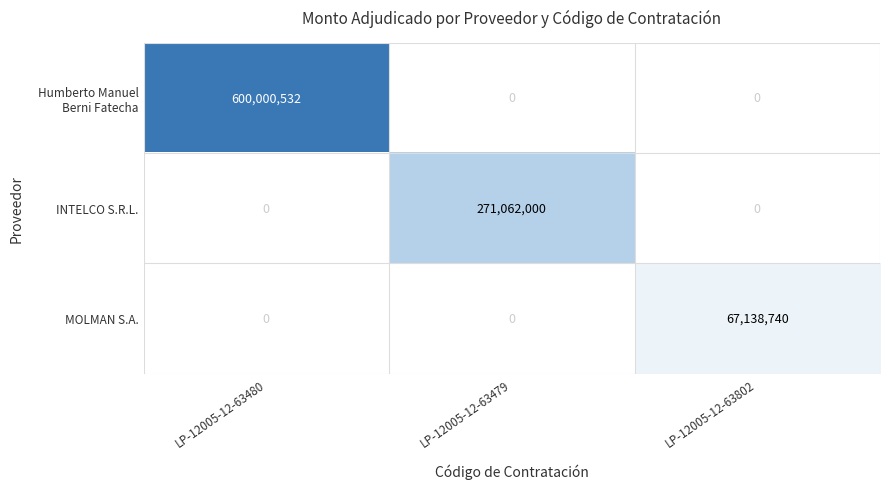

What is the difference between the MOLMAN S.A. values at LP-12005-12-63802 and LP-12005-12-63479?

67138740